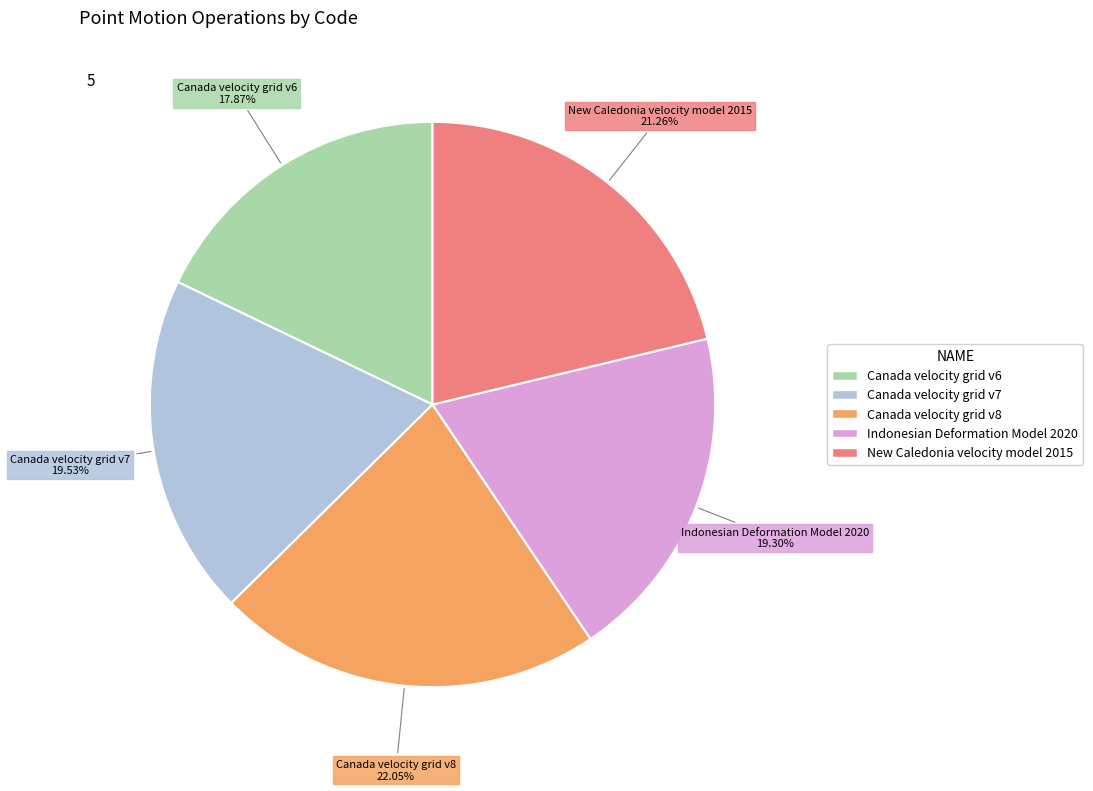

Does Canada velocity grid v6 represent more than half of the total?

No